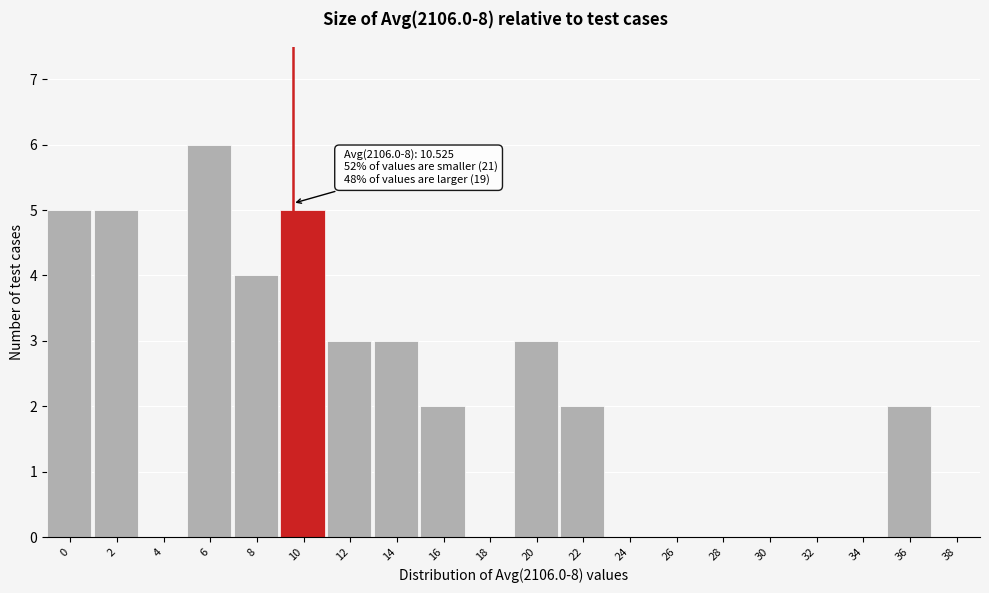

Reading left to right, extract all data points from this chart.

0=5	2=5	4=0	6=6	8=4	10=5	12=3	14=3	16=2	18=0	20=3	22=2	24=0	26=0	28=0	30=0	32=0	34=0	36=2	38=0